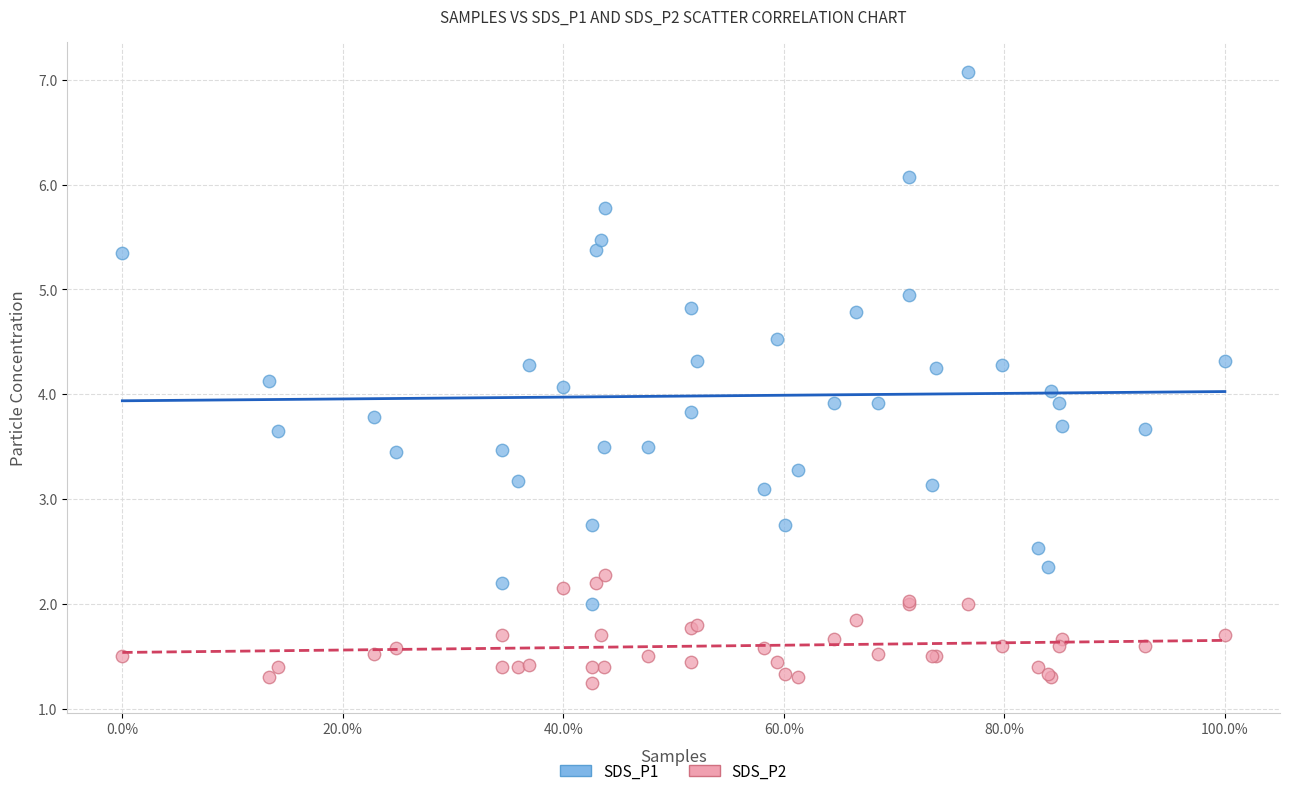

Which series has the widest spread of Y values?

SDS_P1